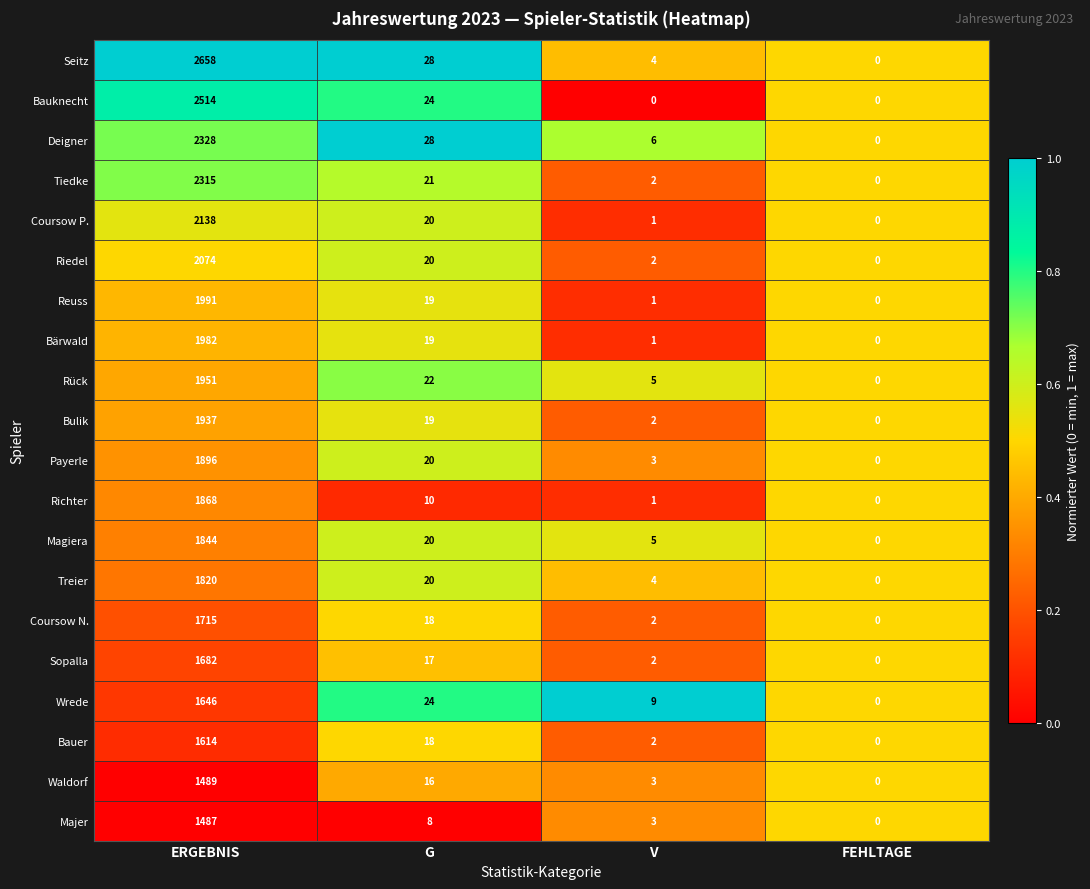

At which label does Reuss reach its peak?

ERGEBNIS